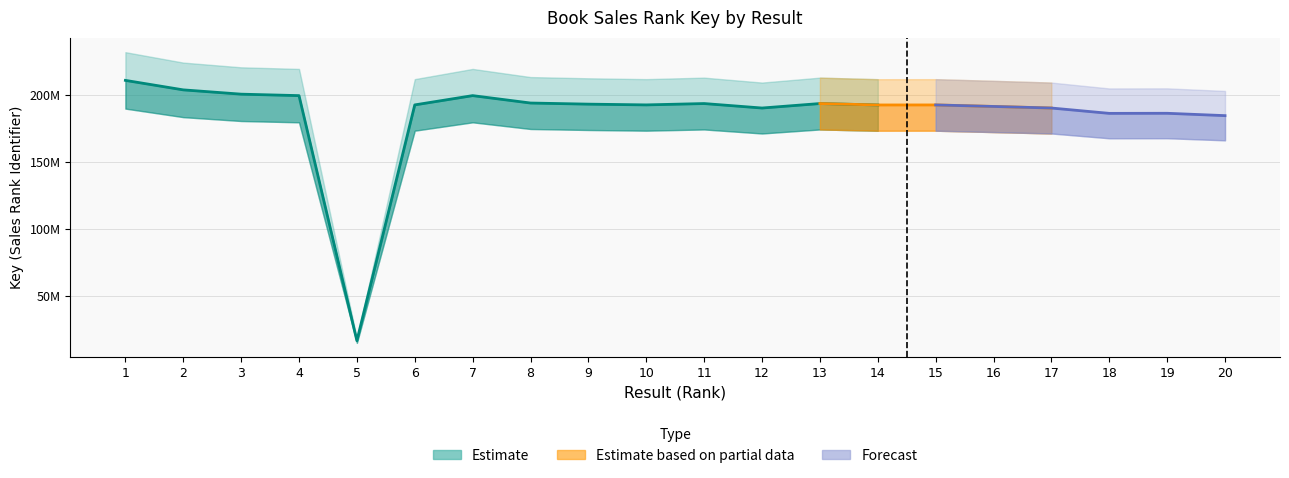

The value at 12 is 190105598. True or false?

True